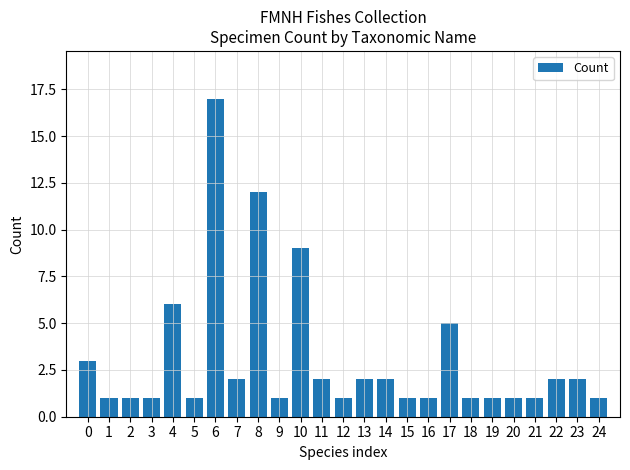

What is the change in value from 0 to 19?

-2